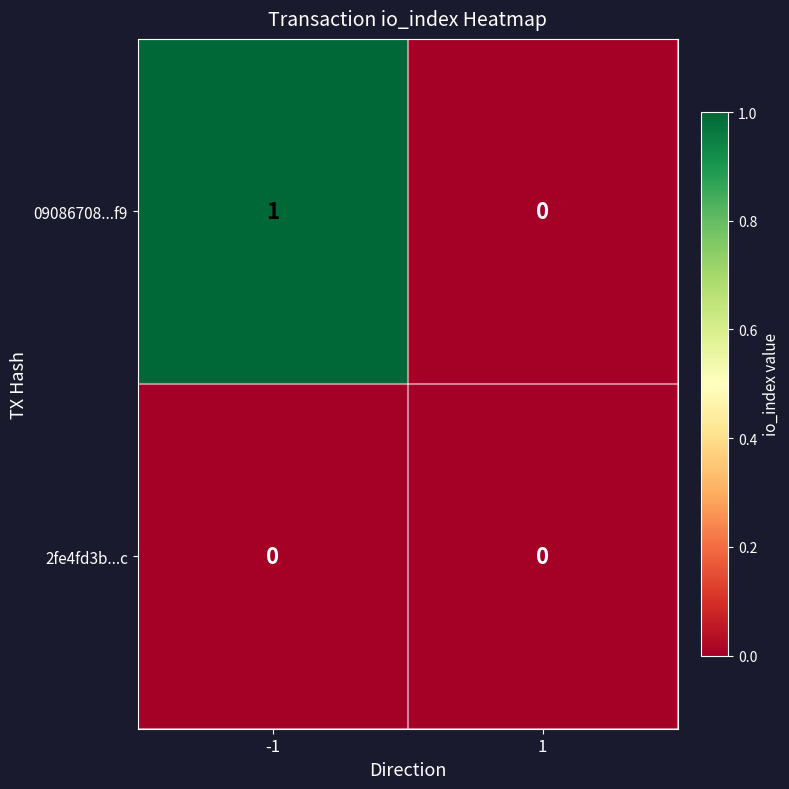

At which category is the sum across all series the highest?

-1